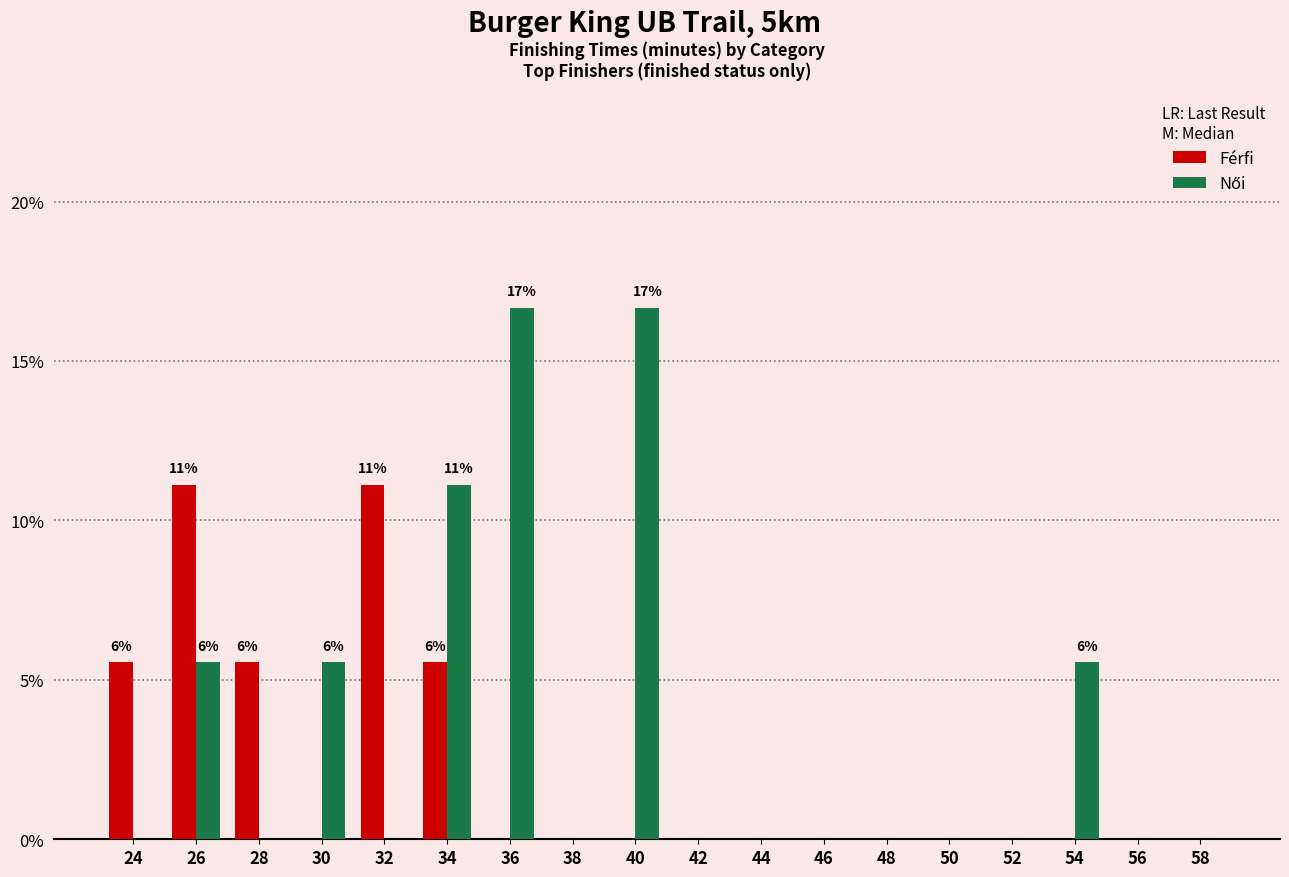

Between 30 and 32, which series saw the biggest shift?

Férfi